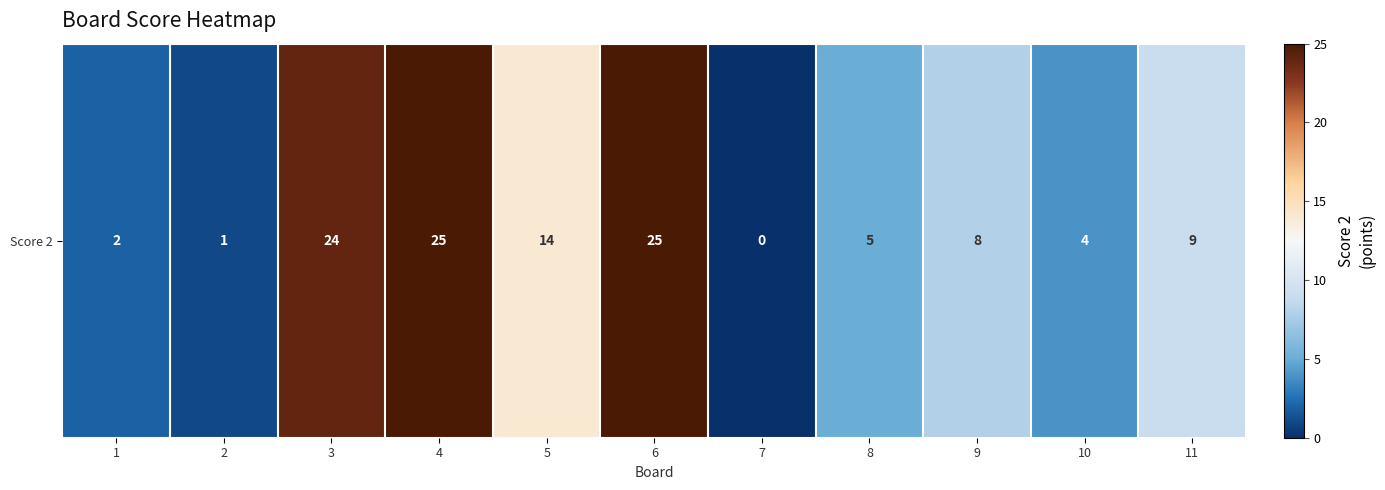

How many values are below 8?

5